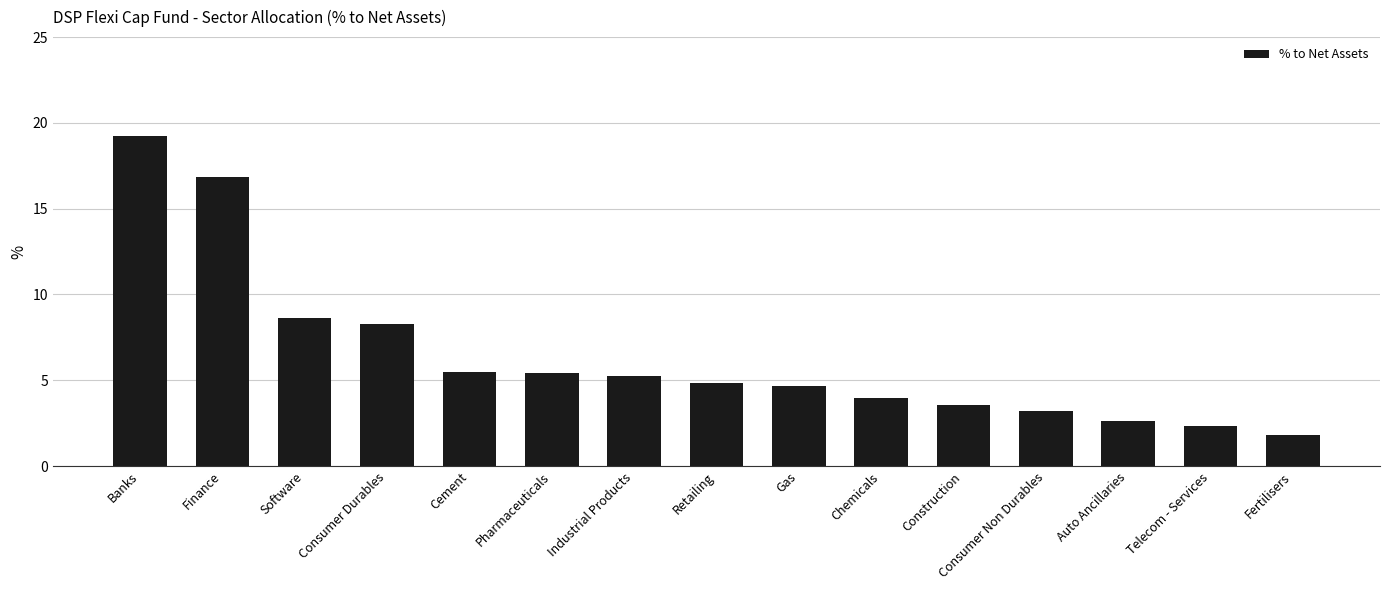

What is the label of the 15th bar from the left?

Fertilisers